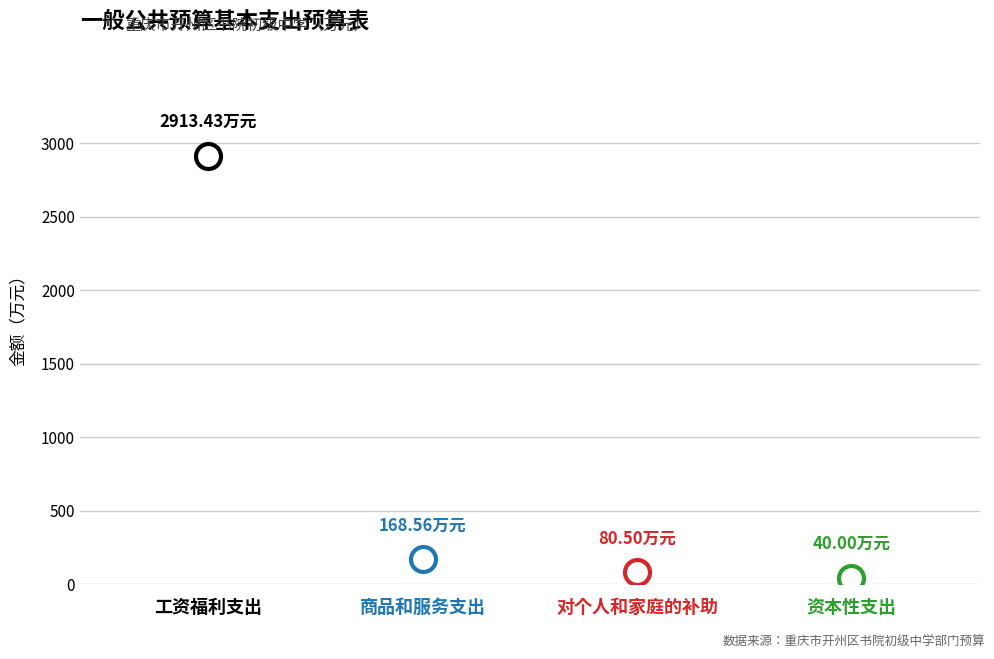

What is the change in value from 商品和服务支出 to 资本性支出?

-128.6